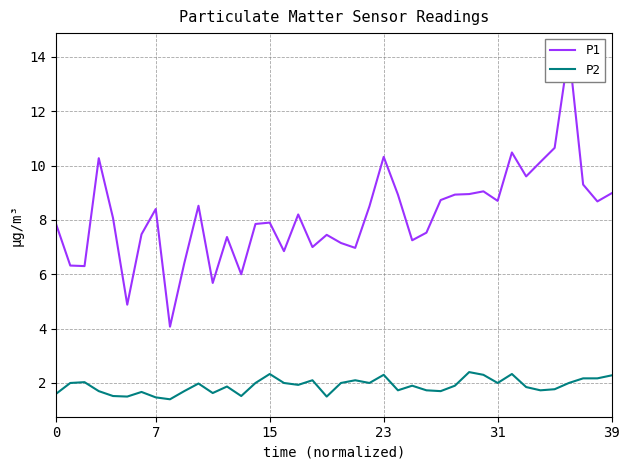

What is the greatest value displayed?

14.2